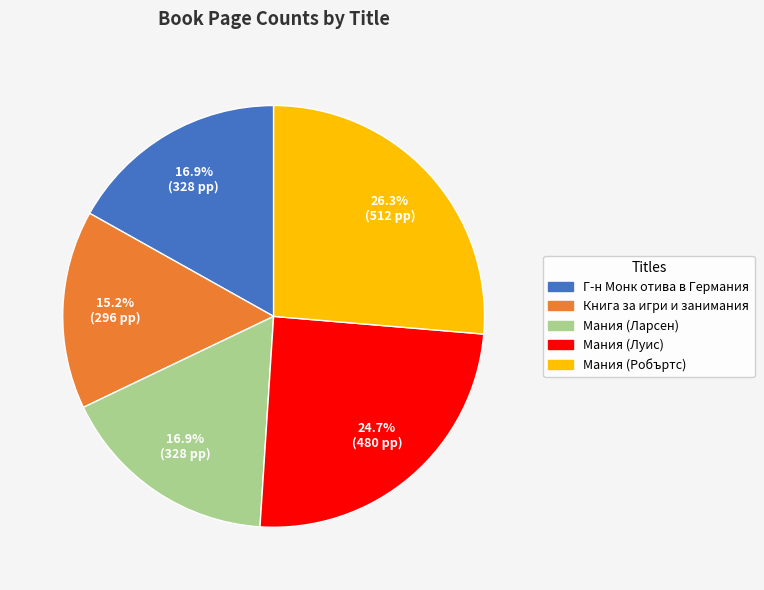

What percentage is the Мания (Луис) slice, to the nearest percent?

25%